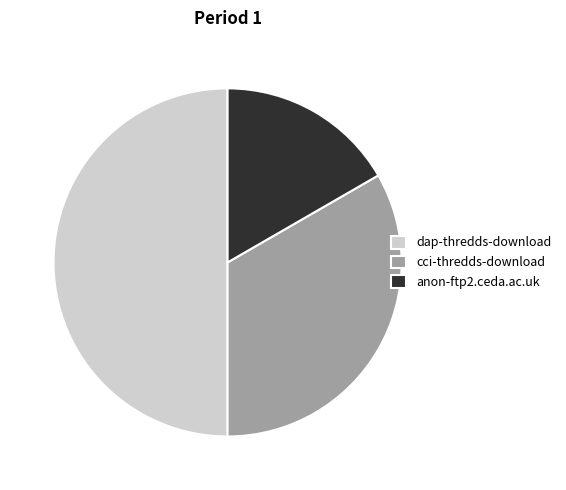

Which has a higher value, cci-thredds-download or anon-ftp2.ceda.ac.uk?

cci-thredds-download